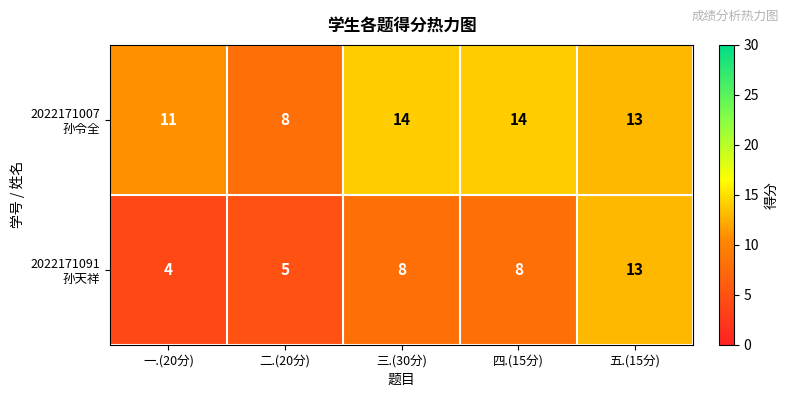

Which label corresponds to the smallest value in the chart?

一.(20分)